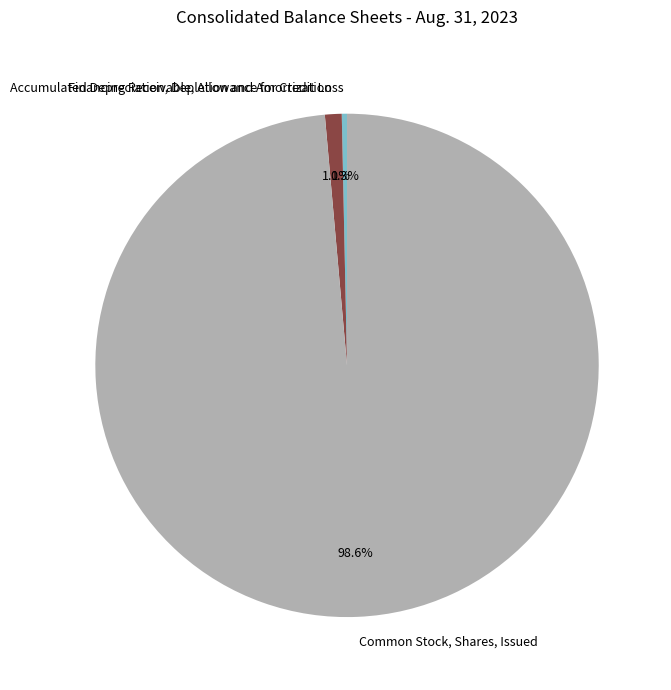

True or false: Common Stock, Shares, Issued accounts for 89% of the total.

False